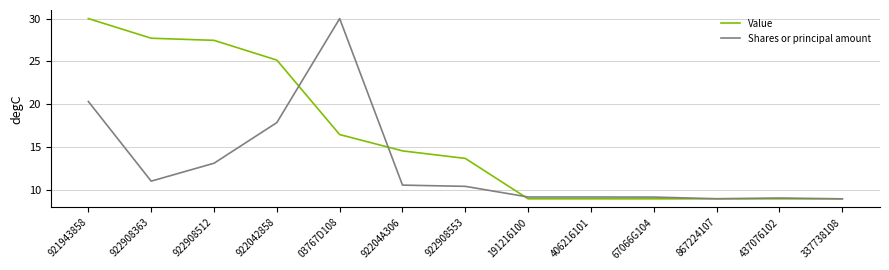

Is this an area chart (filled region under the line)?

No